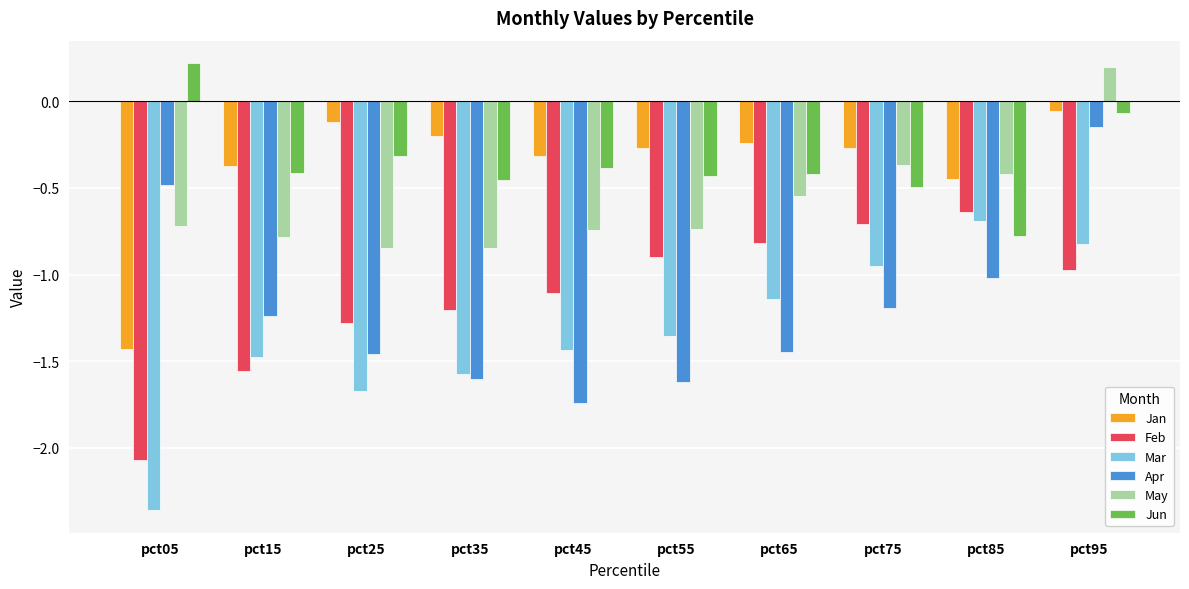

Is the value of Jun at pct45 greater than the value of Mar at pct95?

Yes